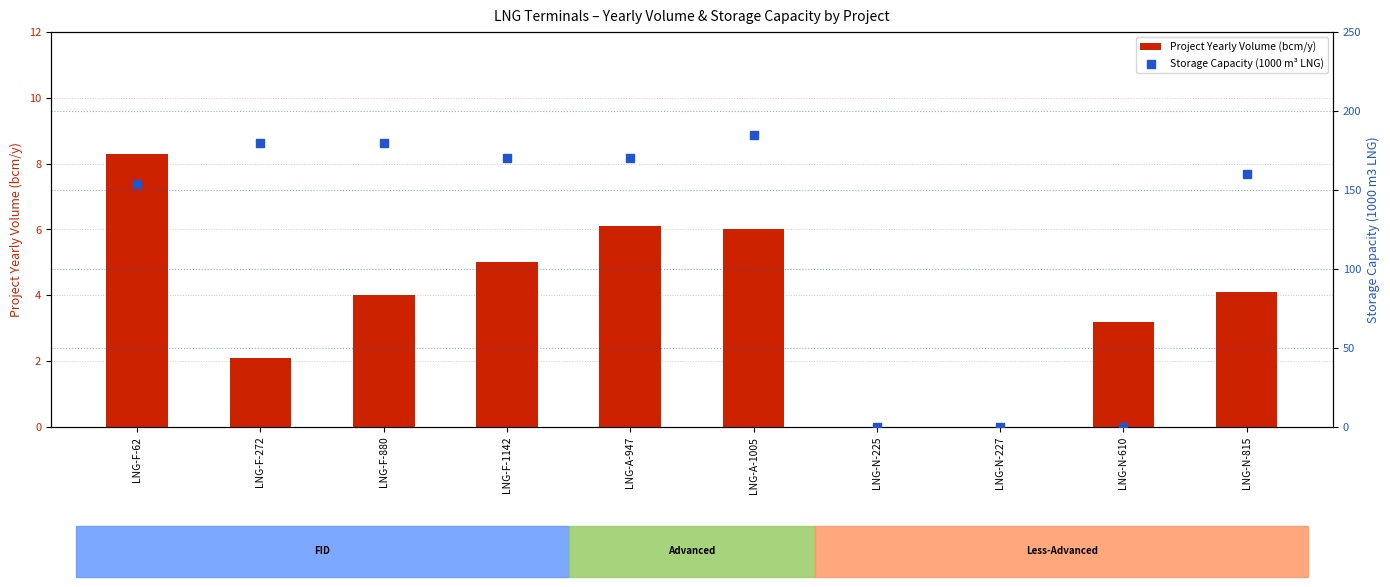

Which series has the largest total across all categories?

Storage Capacity (1000 m³ LNG)